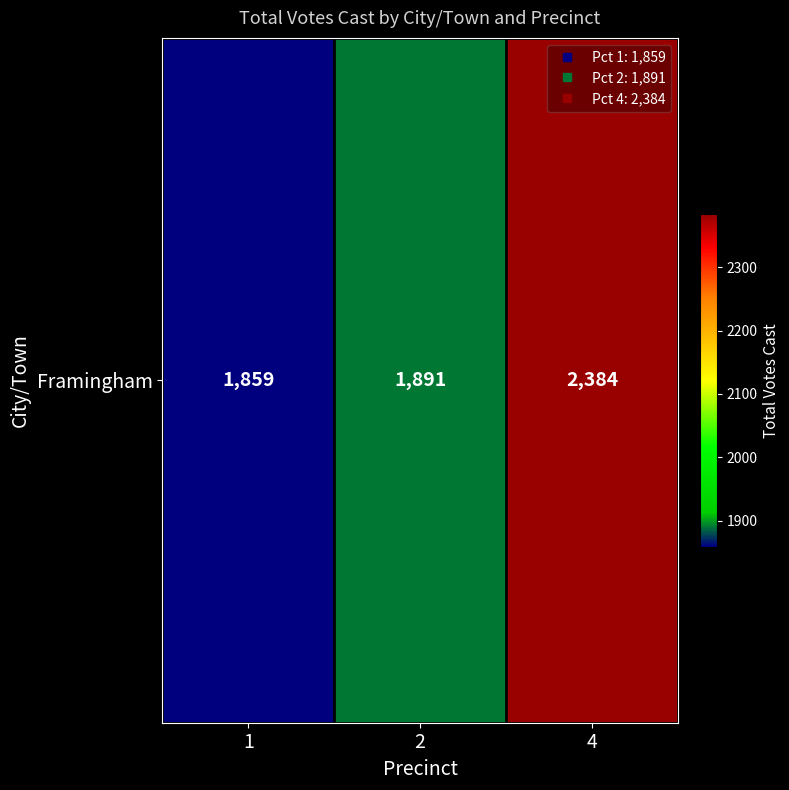

Rank the categories by value from highest to lowest.

4, 2, 1